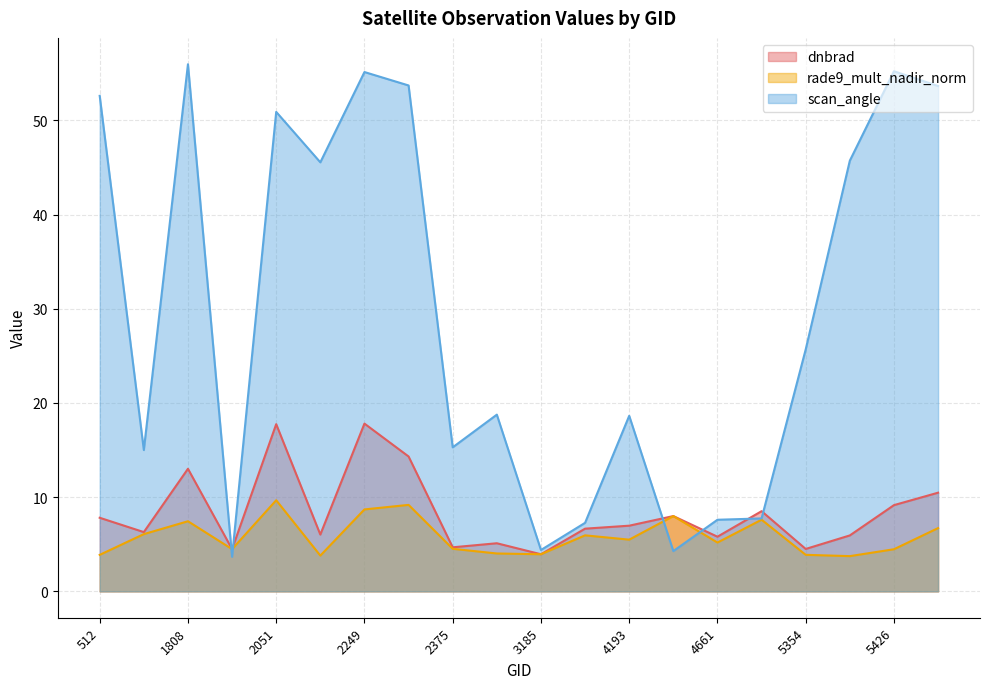

List the series in order of their peak value, highest first.

scan_angle, dnbrad, rade9_mult_nadir_norm